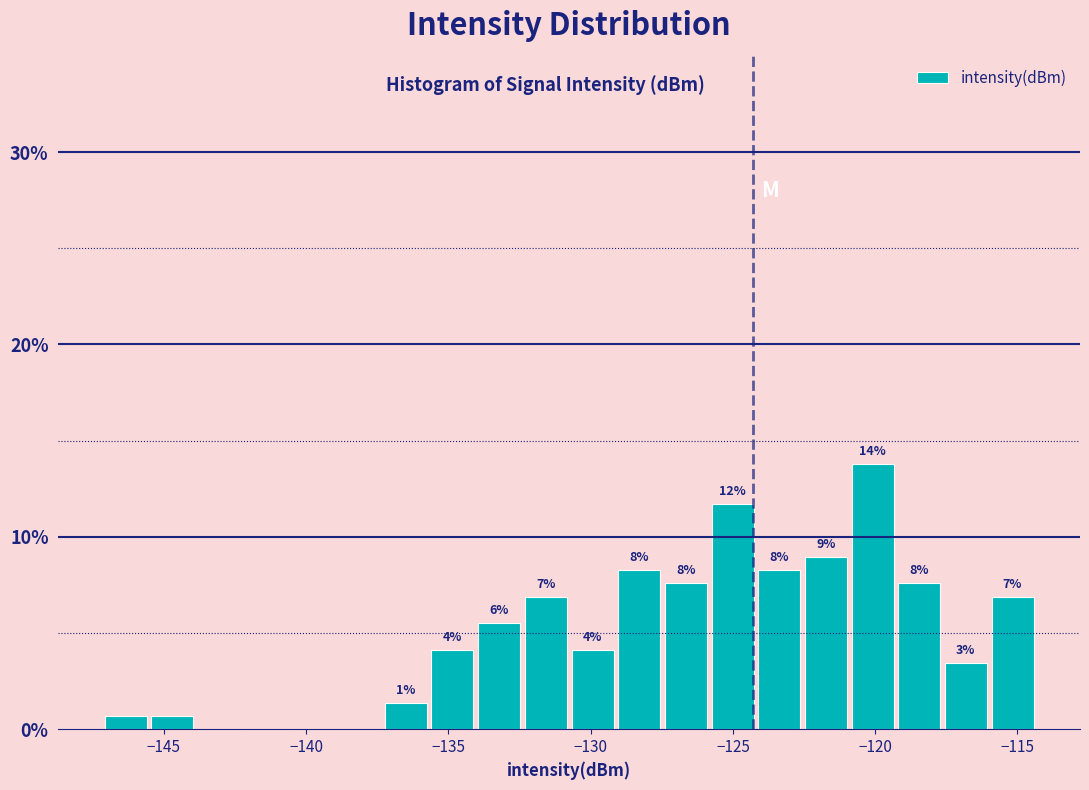

Around what value on the x-axis is the tallest bar? Give the approximate position of its centre, as read against the axis.

-120.0